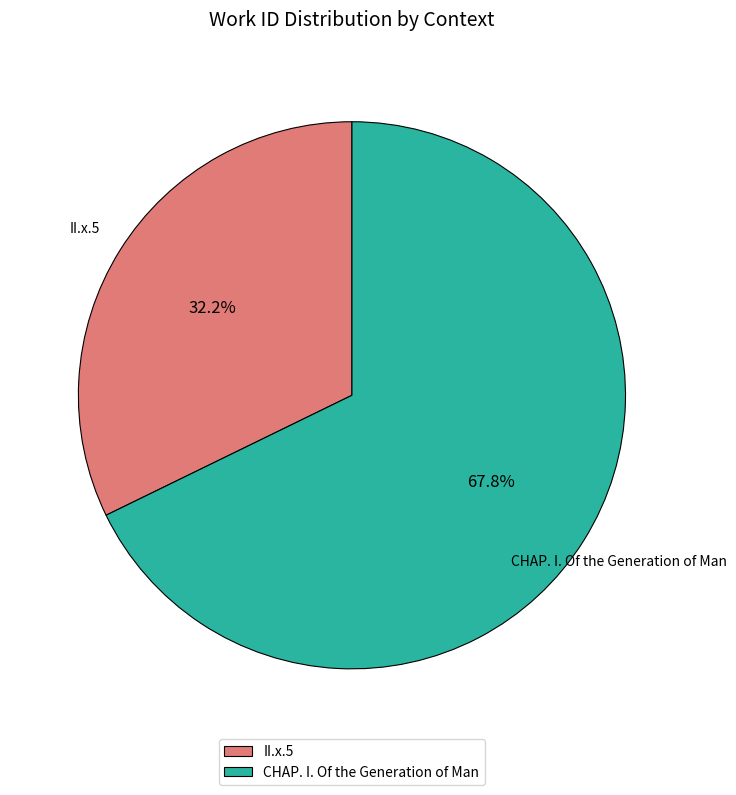

Count the number of slices in the pie.

2